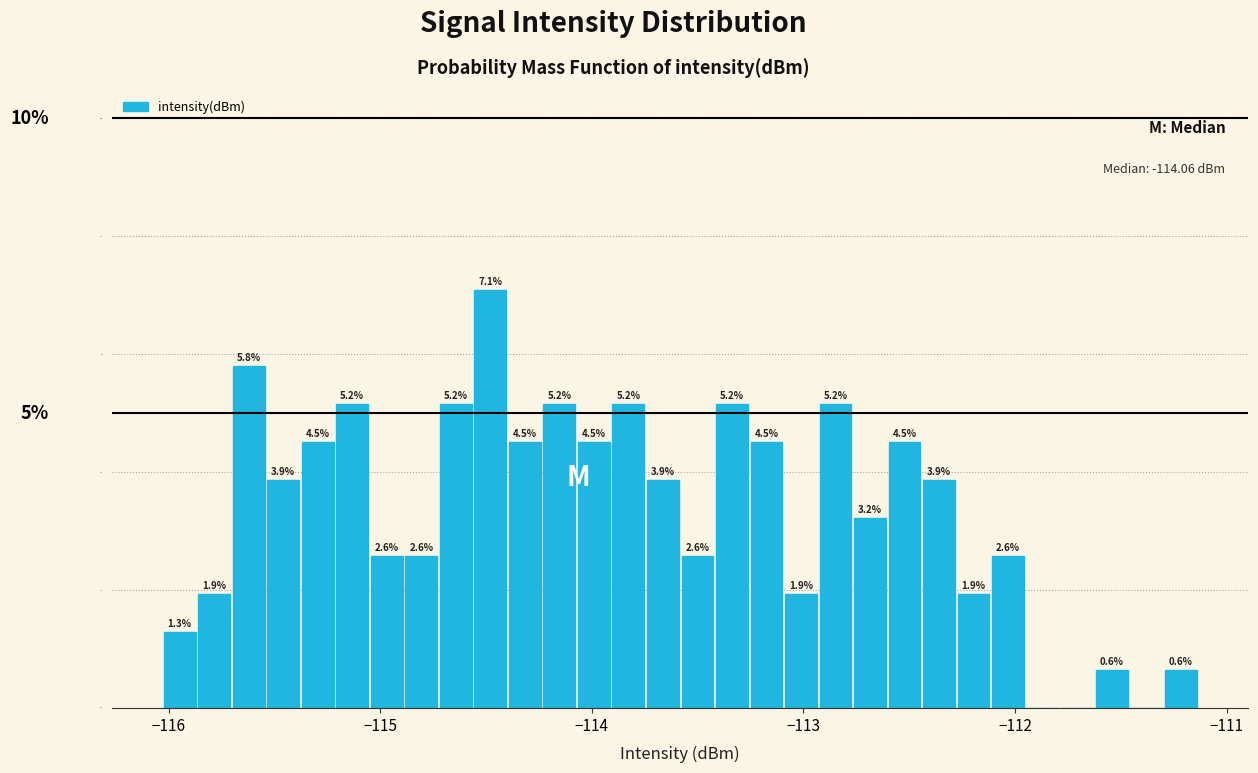

Read against the x-axis, roughly where is the centre of the tallest bar?

-114.5